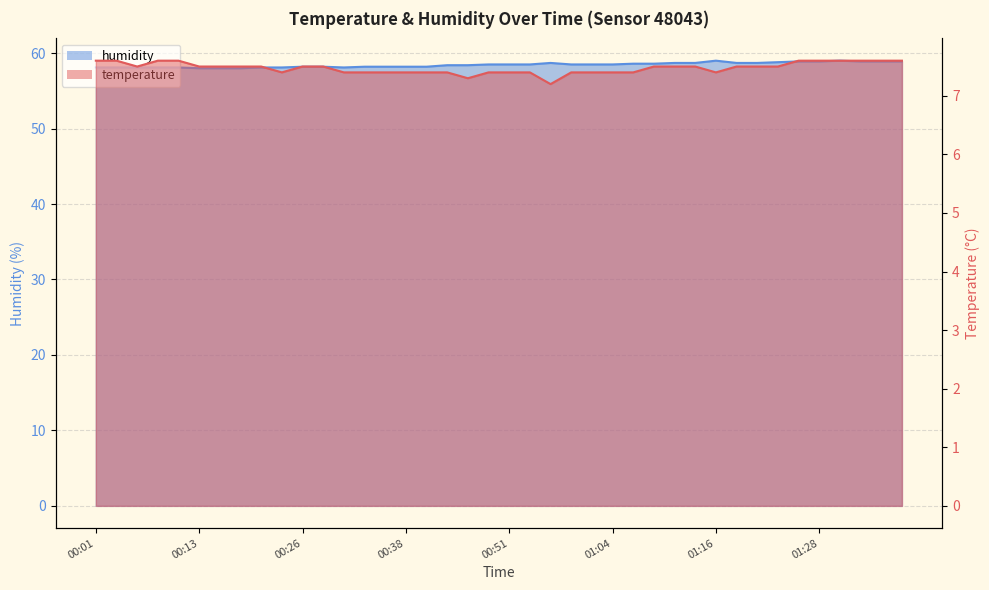

How many interior local valleys does the humidity series have?

1